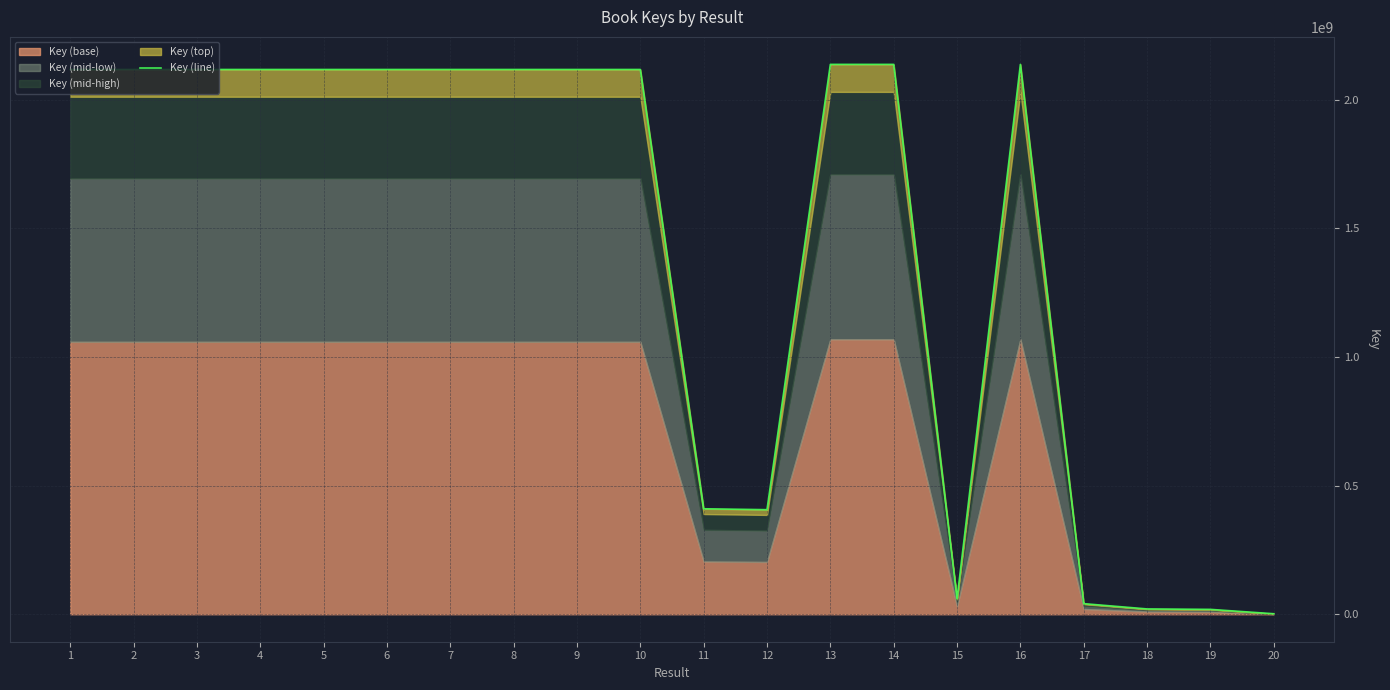

What is the difference between the second highest and minimum values?

2135815798